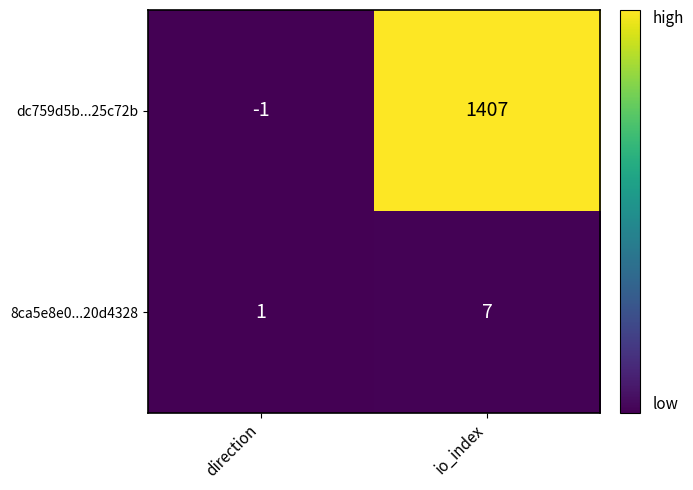

What is the difference between the 8ca5e8e0...20d4328 values at direction and io_index?

6